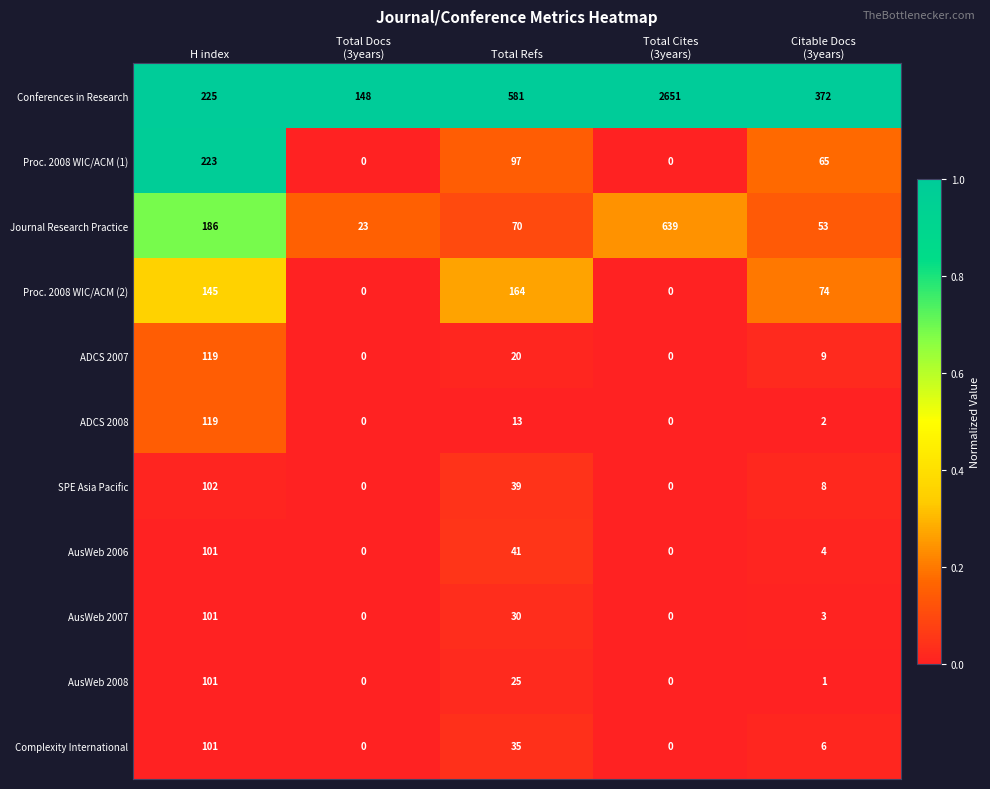

How many series are shown in this chart?

11